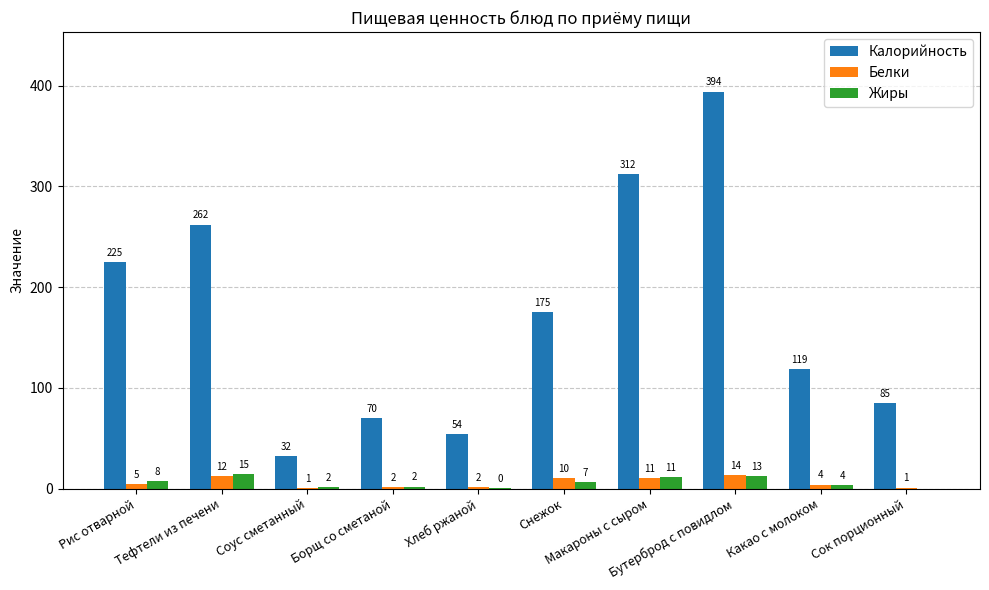

Are the bars horizontal?

No